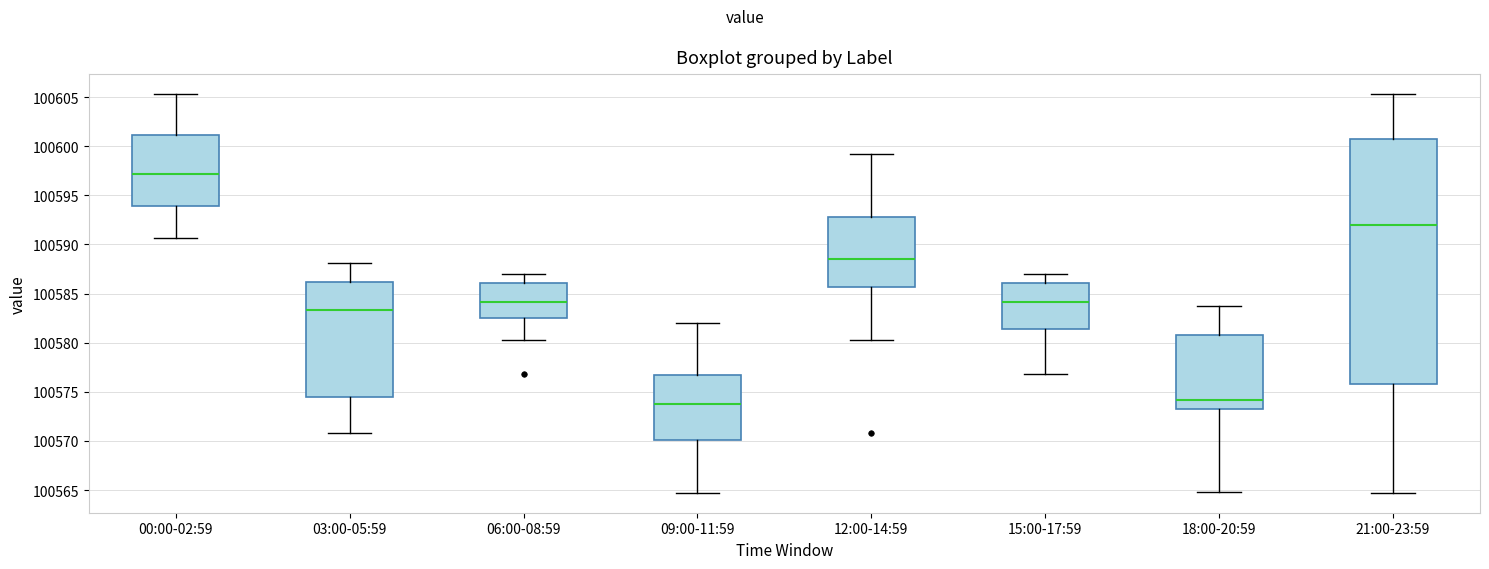

Reading left to right, read every box against the y-axis: the position of its median line, the range the box covers, and the ends of its whiskers. The values are not printed on the chart, so give them approximately, as read against the axis.

00:00-02:59: median 100597.0, box 100594.0 to 100601.0, whiskers 100590.5 to 100605.5
03:00-05:59: median 100583.5, box 100574.5 to 100586.0, whiskers 100571.0 to 100588.0
06:00-08:59: median 100584.0, box 100582.5 to 100586.0, whiskers 100580.5 to 100587.0
09:00-11:59: median 100574.0, box 100570.0 to 100576.5, whiskers 100564.5 to 100582.0
12:00-14:59: median 100588.5, box 100585.5 to 100593.0, whiskers 100580.5 to 100599.0
15:00-17:59: median 100584.0, box 100581.5 to 100586.0, whiskers 100577.0 to 100587.0
18:00-20:59: median 100574.0, box 100573.5 to 100581.0, whiskers 100565.0 to 100583.5
21:00-23:59: median 100592.0, box 100576.0 to 100601.0, whiskers 100564.5 to 100605.5